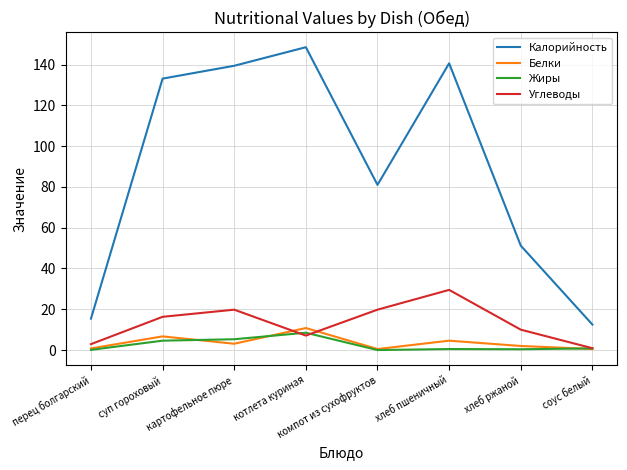

What is the total value across all series at суп гороховый?

160.7